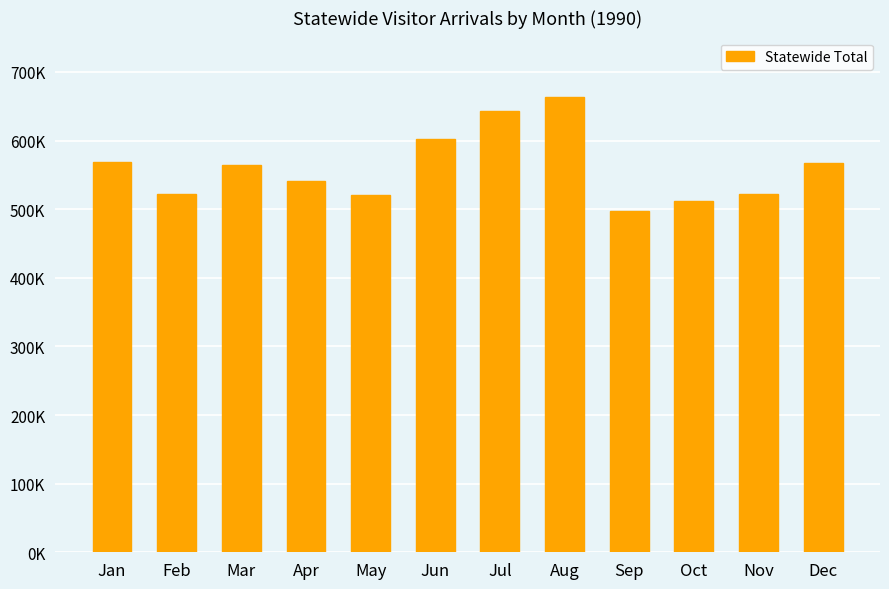

True or false: the data shows 343849.8 at Feb.

False